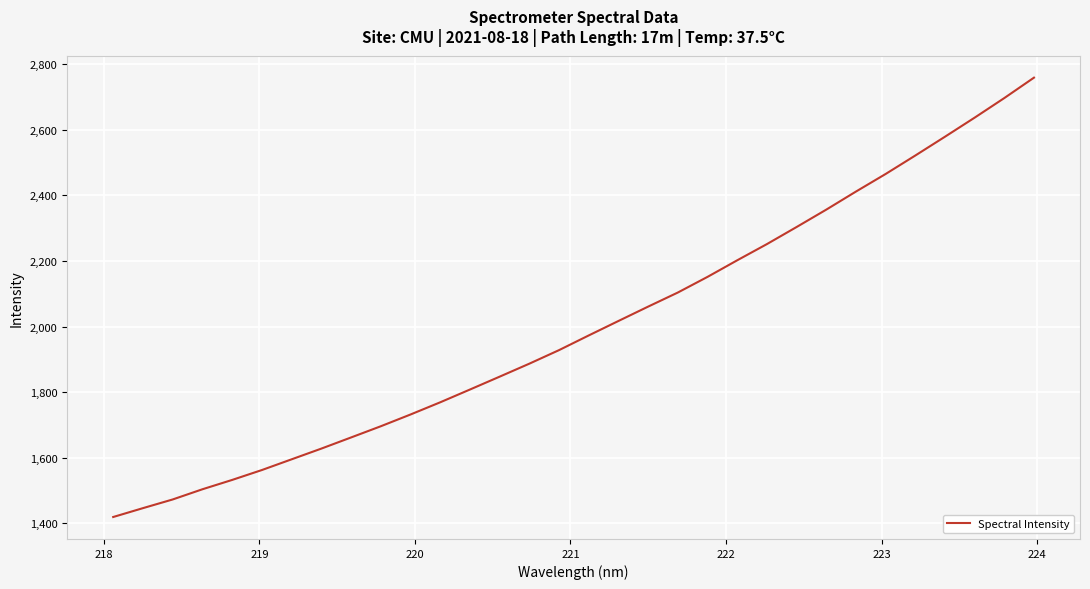

What is the difference between the maximum and minimum values?

1339.4